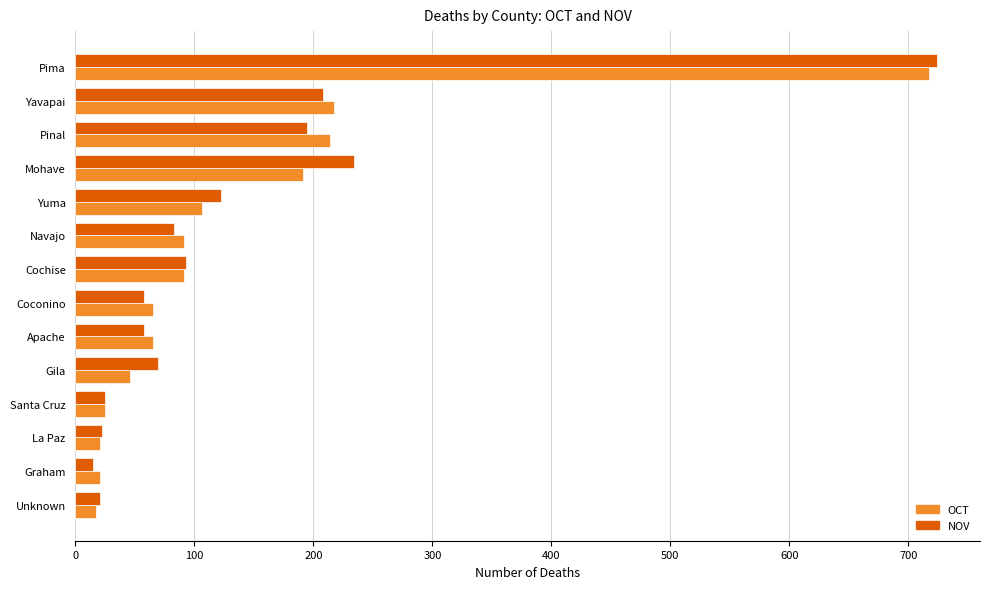

Between Apache and Mohave, which series saw the biggest shift?

NOV